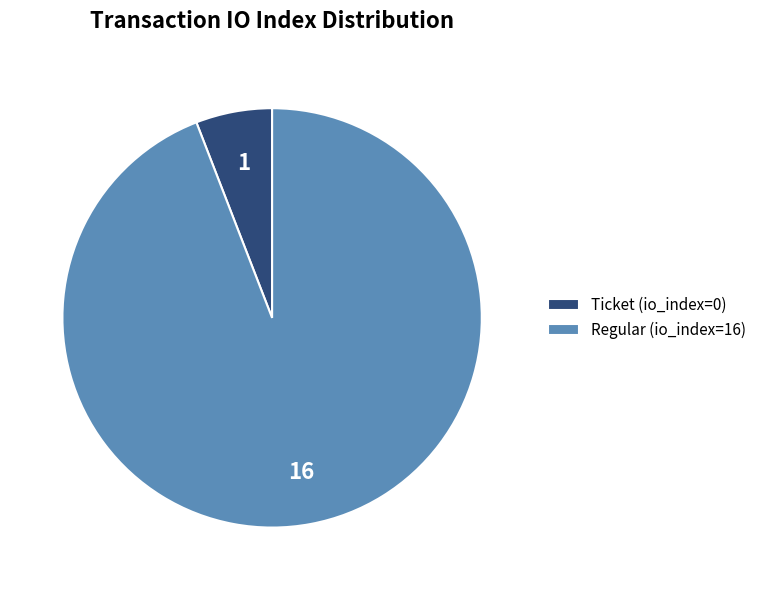

Rank the categories by value from highest to lowest.

Regular (io_index=16), Ticket (io_index=0)